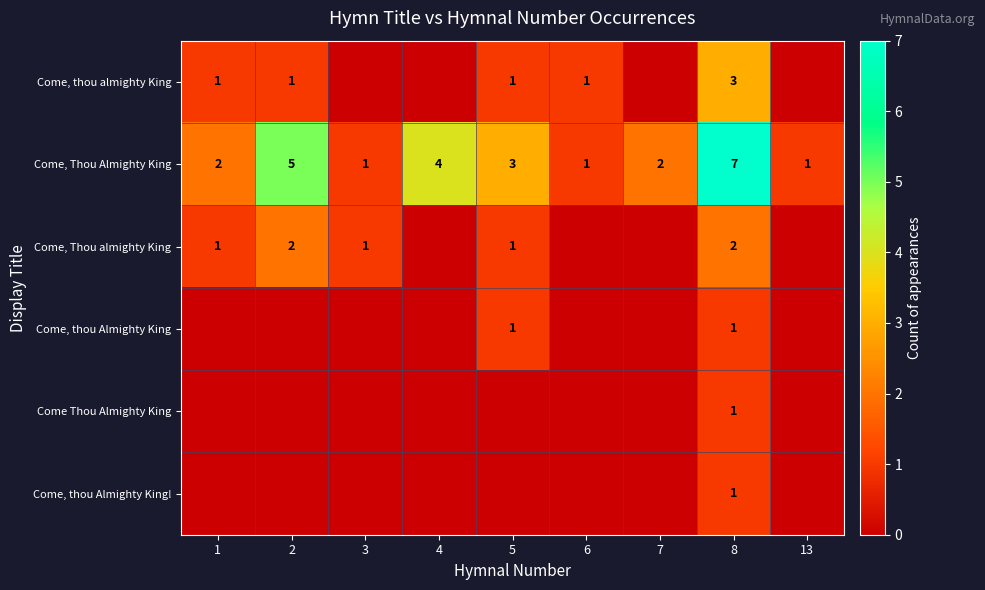

Which has a higher value, 13 or 1?

1